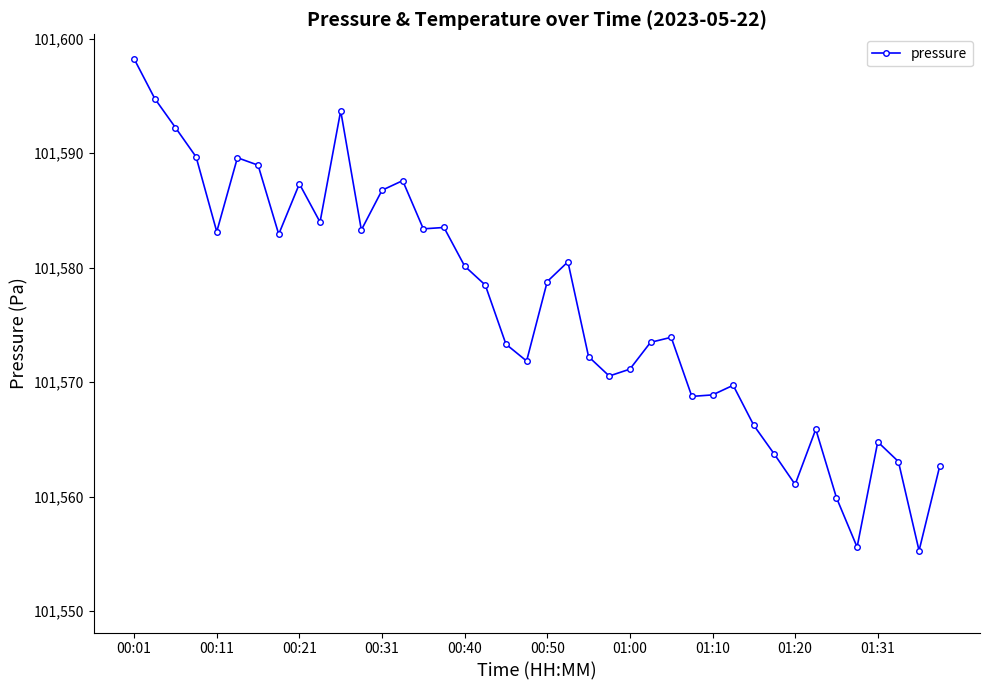

What is the maximum value shown in the chart?

101598.2